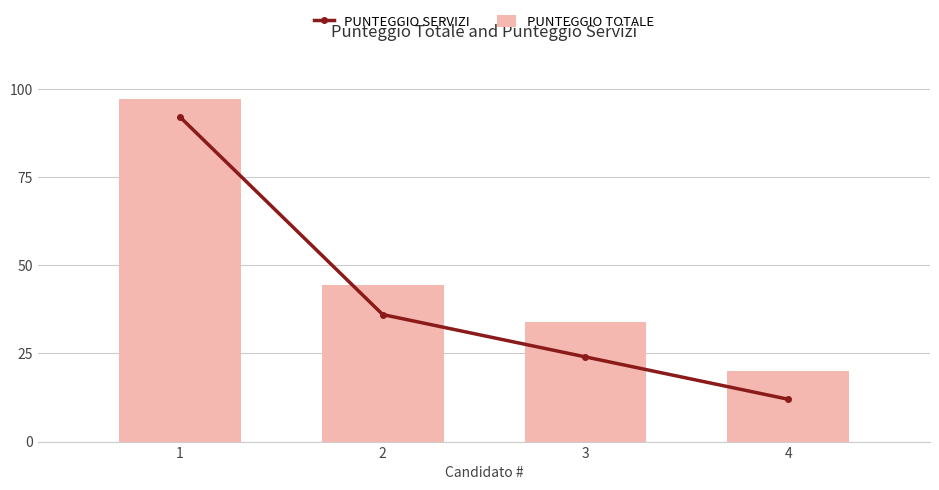

How many groups of bars are there?

4